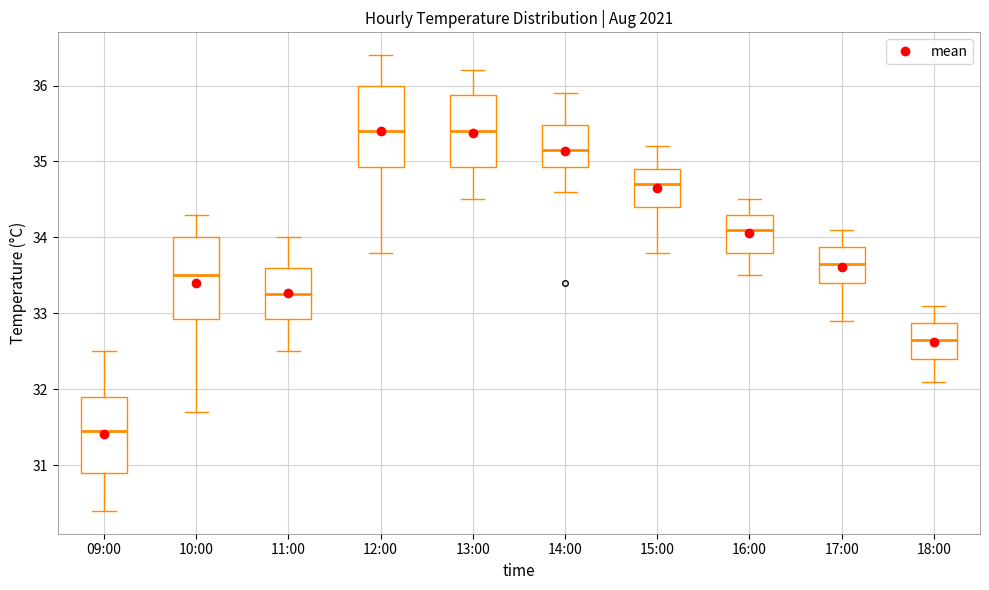

Which box's median line is the lowest?

09:00